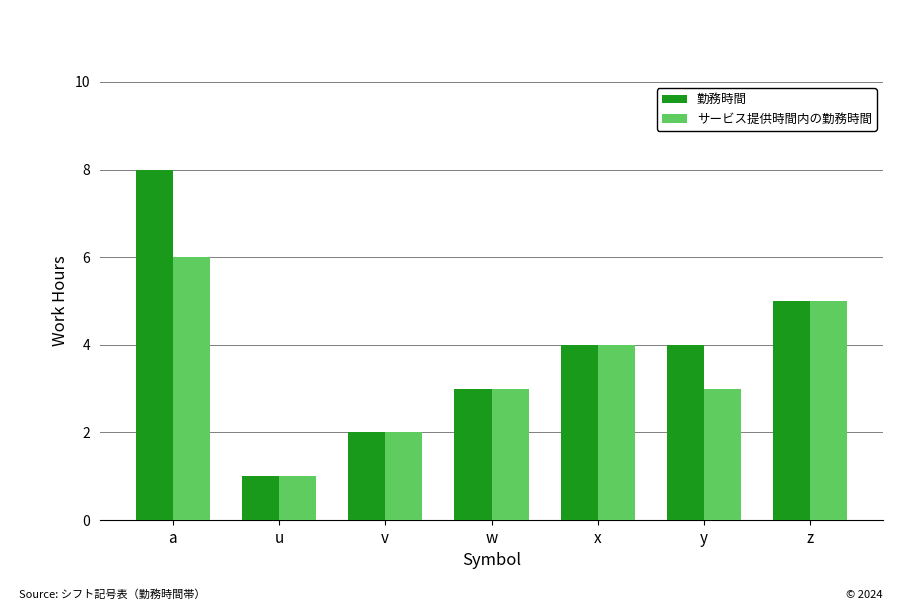

Reading right to left, extract all data points from this chart.

勤務時間: 5	4	4	3	2	1	8
サービス提供時間内の勤務時間: 5	3	4	3	2	1	6